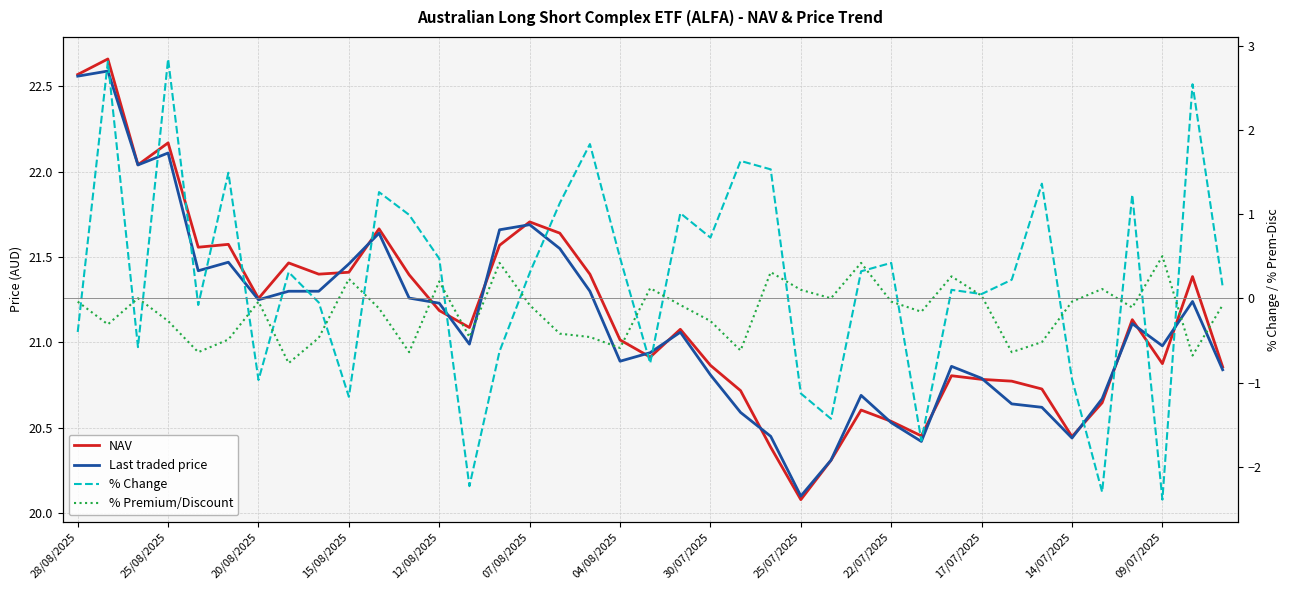

Is the value of % Change at 30 greater than the value of Last traded price at 22?

No